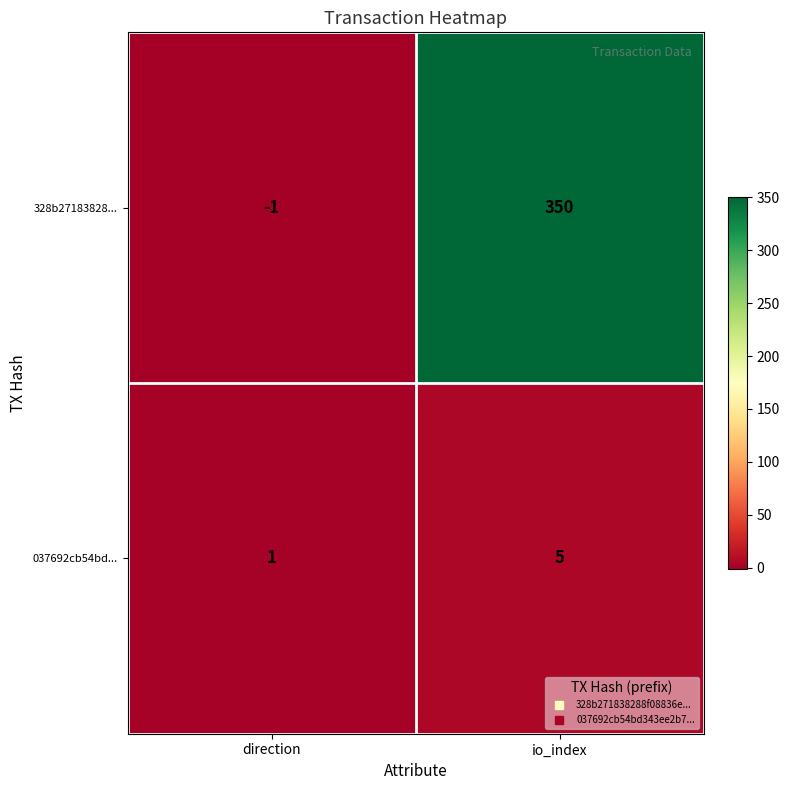

How many values in 328b27183828... are below zero?

1